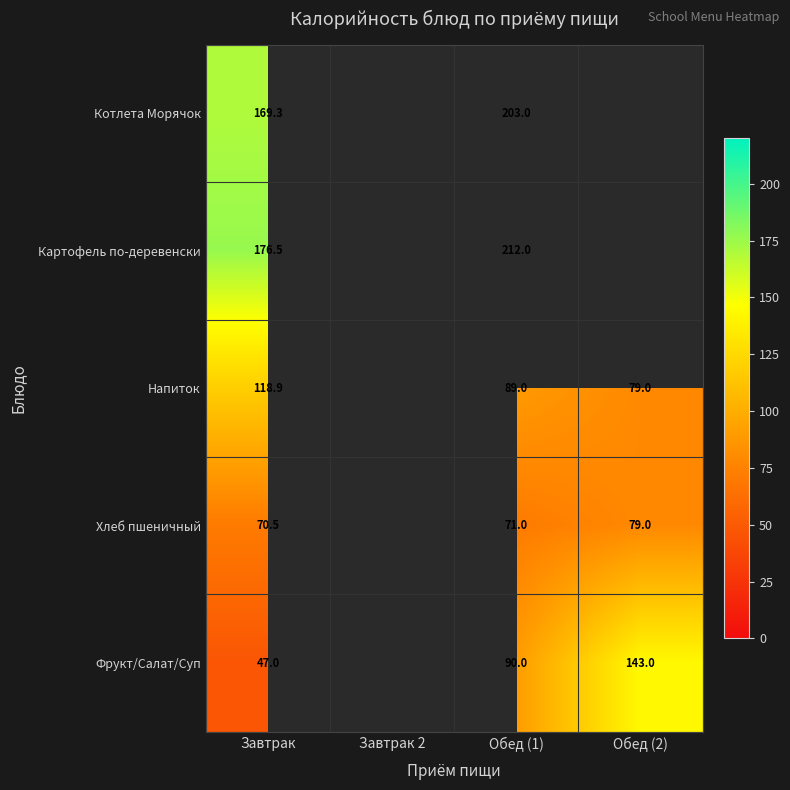

What is the difference between the highest and lowest values at Завтрак?

129.5